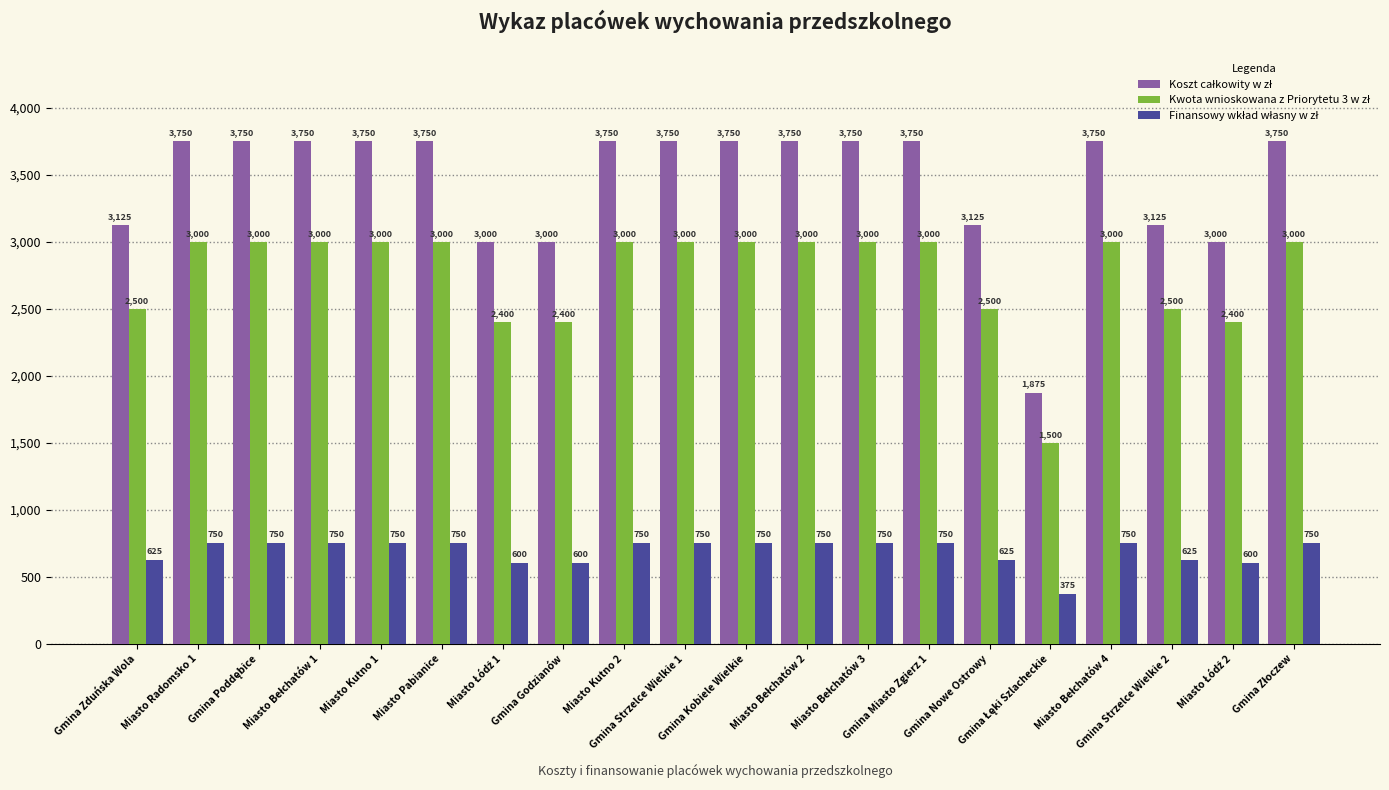

What is the smallest value displayed?

375